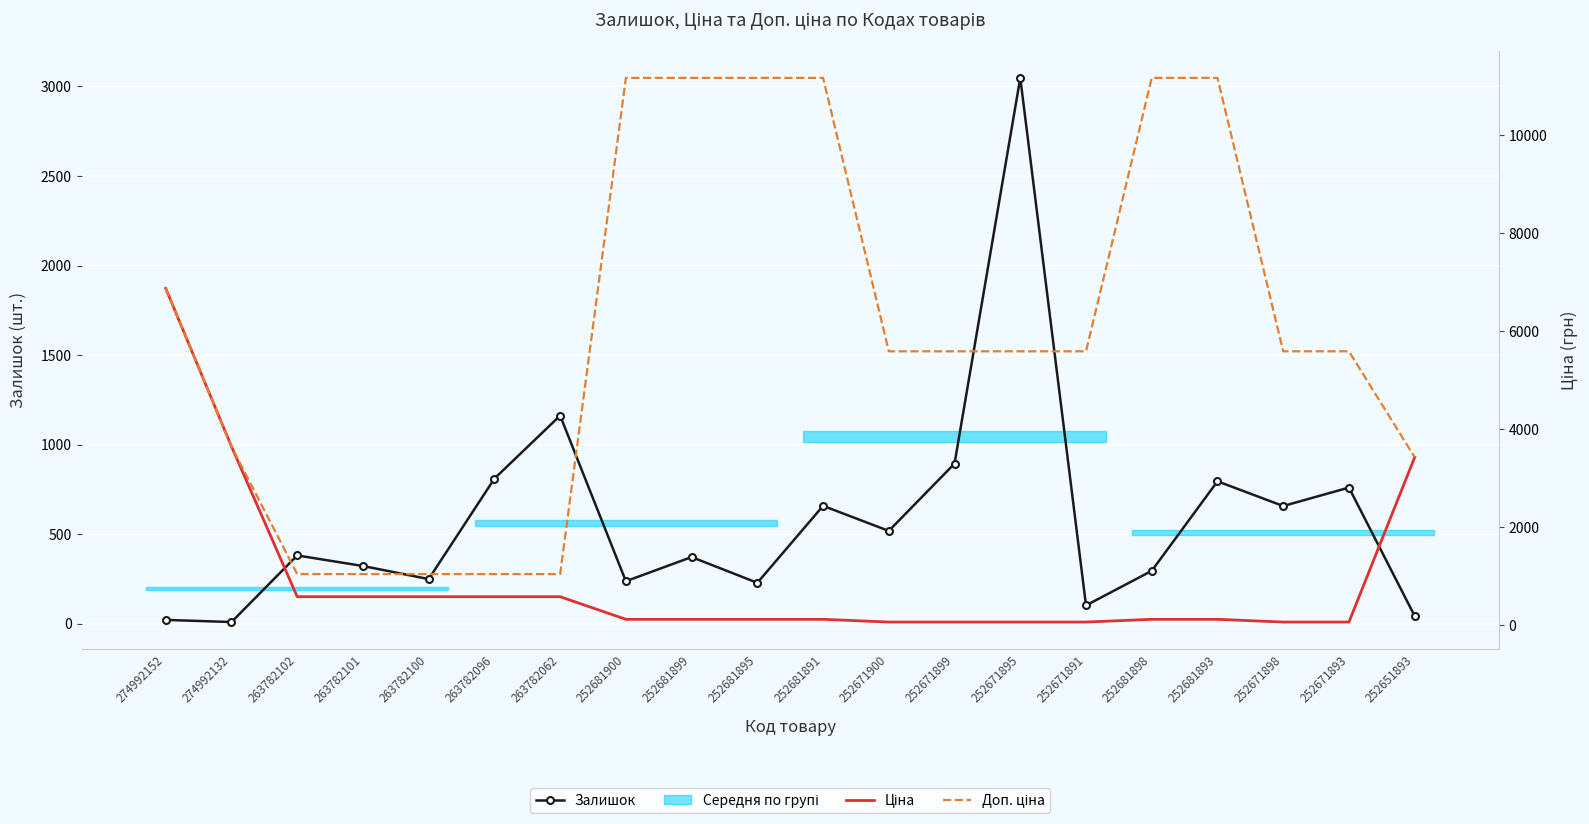

What position from the right is 274992132?

19